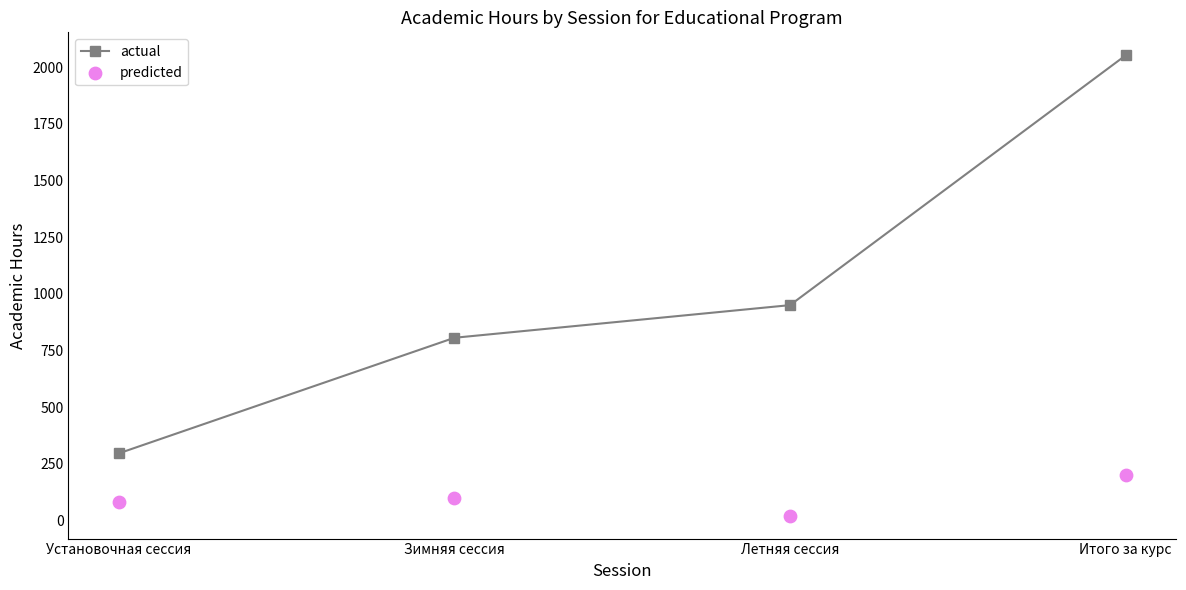

At which category is the sum across all series the highest?

Итого за курс